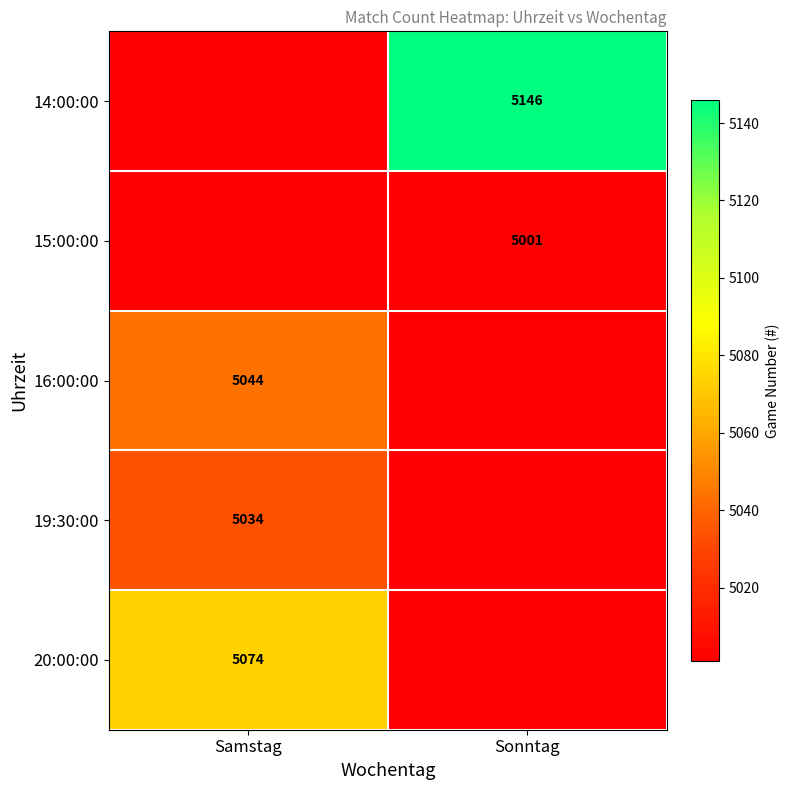

Is it true that 15:00:00 equals 1659 at Sonntag?

False